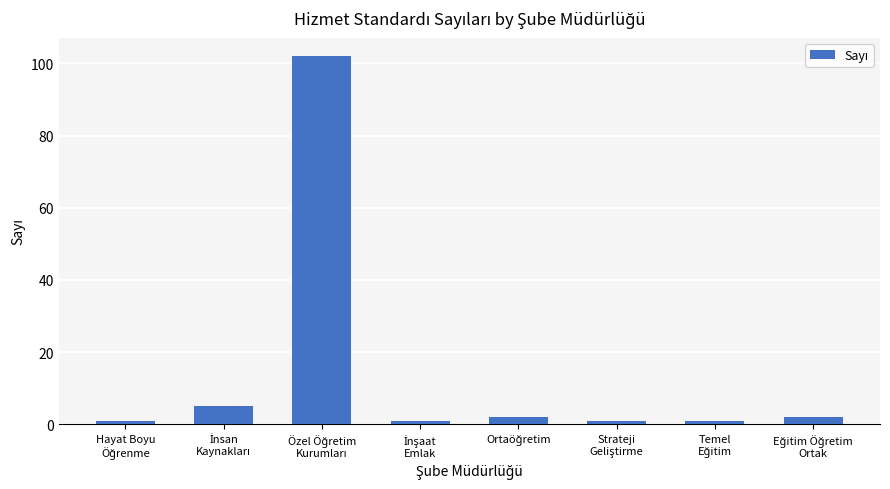

What is the difference between the second highest and minimum values?

4